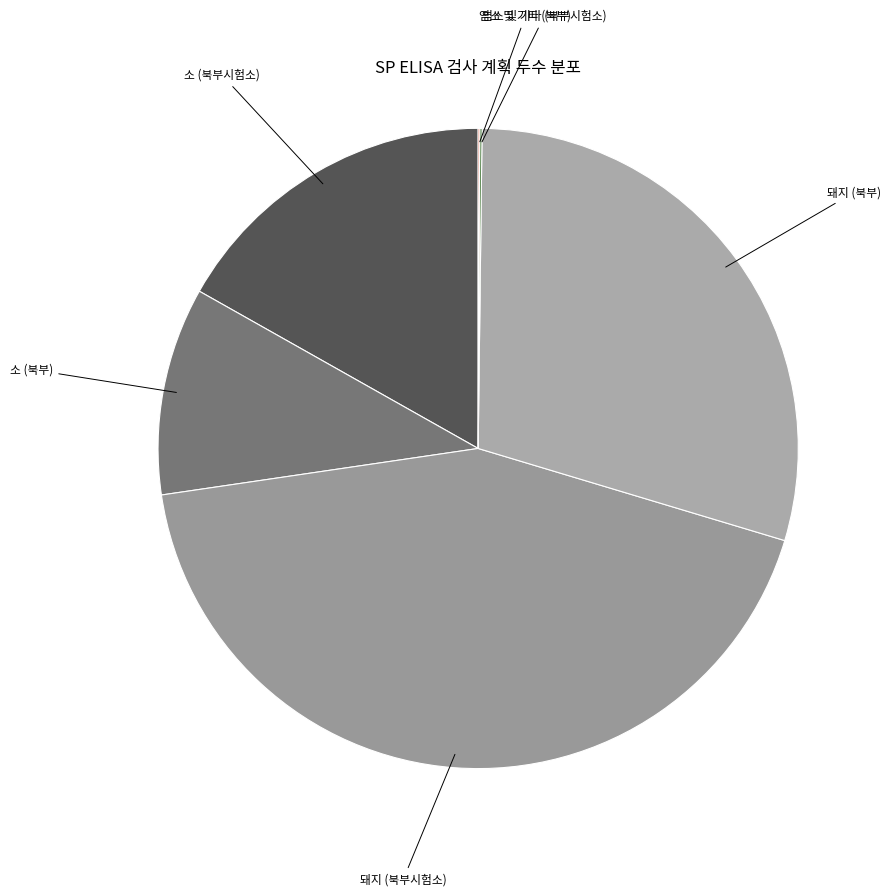

The 돼지 (북부시험소) slice represents 54% of the pie. True or false?

False